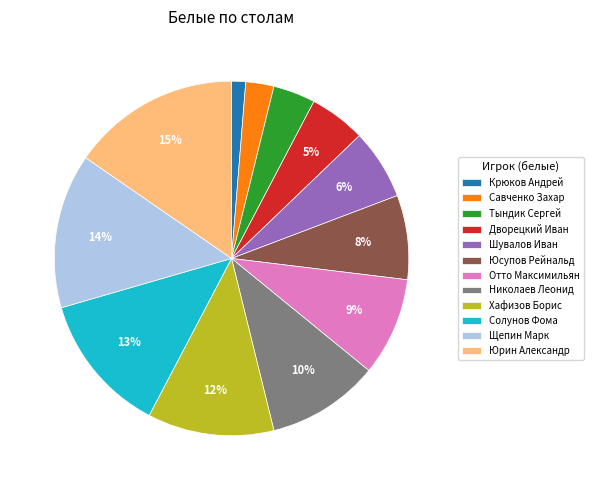

To the nearest percent, what is the combined percentage of Юсупов Рейнальд and Николаев Леонид?

18%